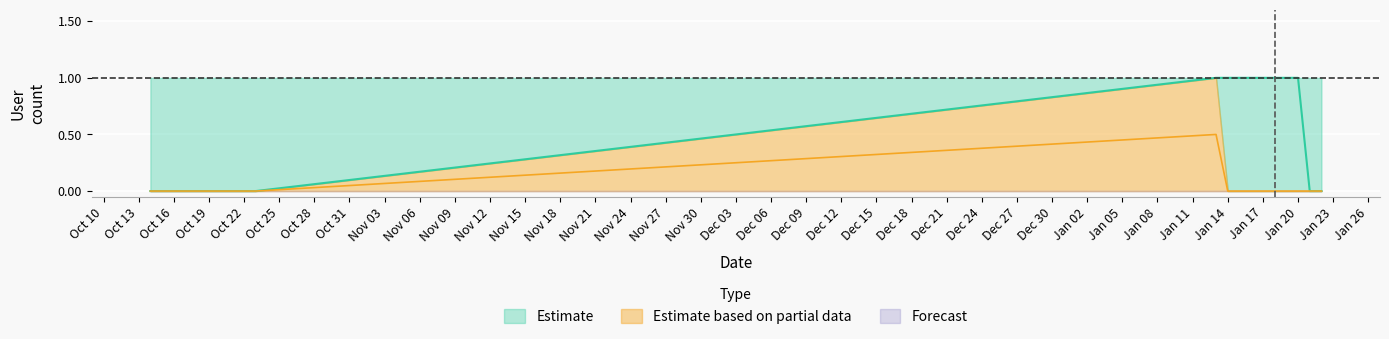

What is the difference between the highest and lowest values at 2020-10-16?

1